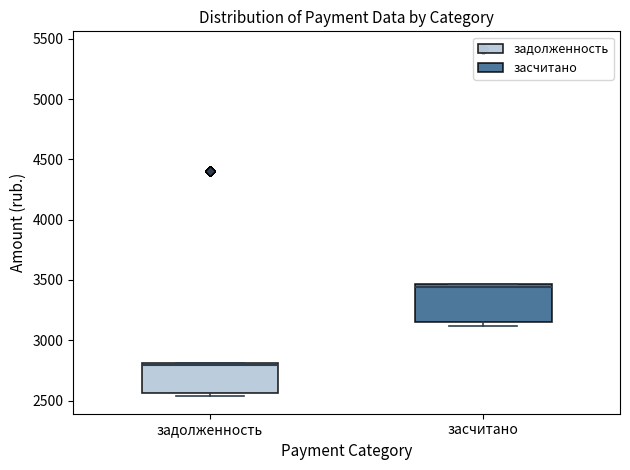

Where is the lower edge of the box for задолженность on the y-axis? The values are not printed on the chart, so give them approximately, as read against the axis.

2550